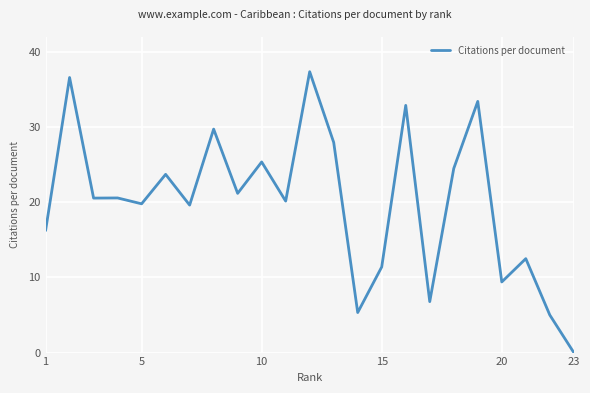

What is the greatest value displayed?

37.4